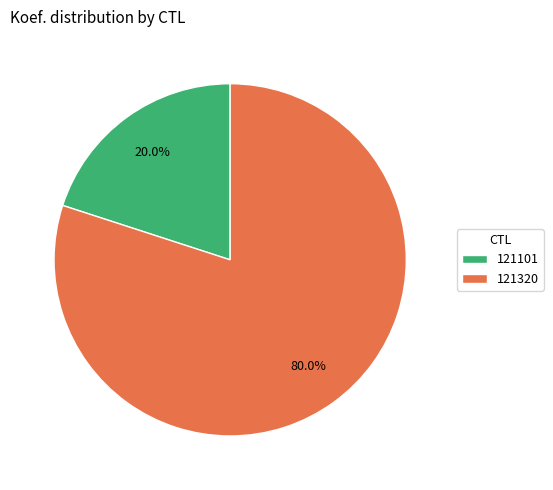

Rank the categories by value from lowest to highest.

121101, 121320